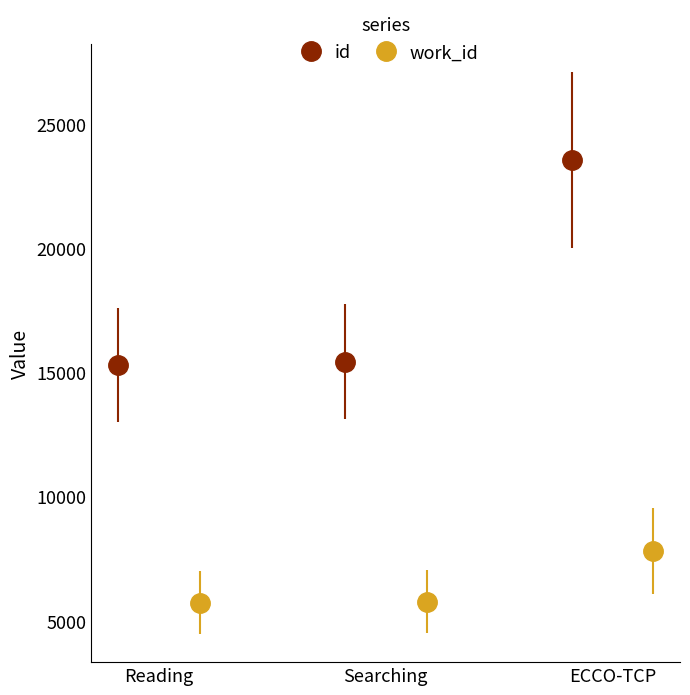

What is the highest value of the id series?

23566